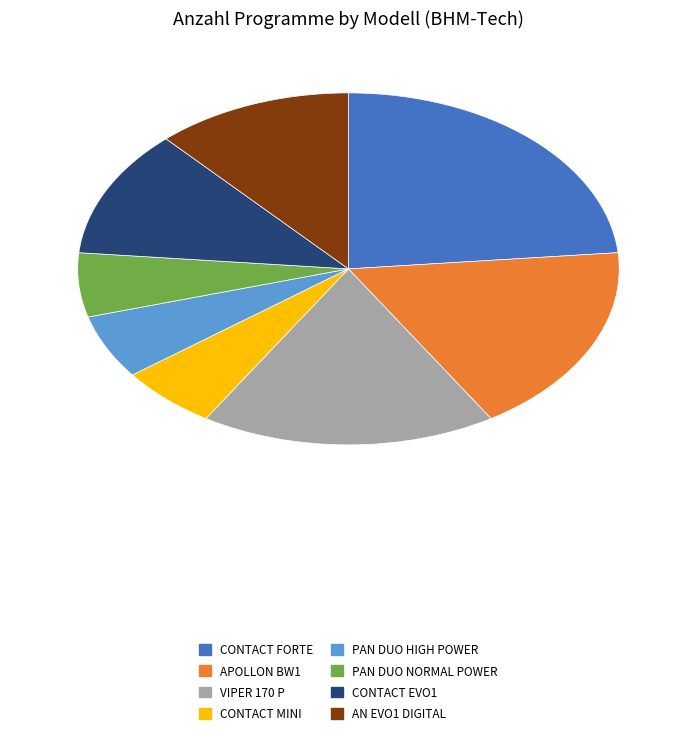

Is there a majority slice in this chart?

No